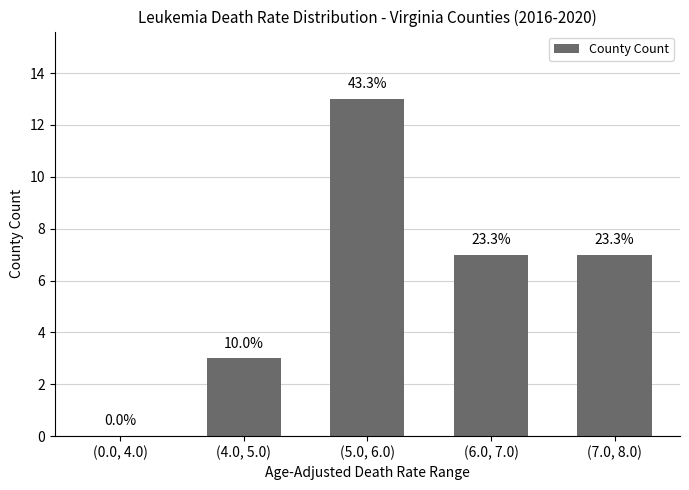

What is the label of the 5th bar from the left?

(7.0, 8.0)